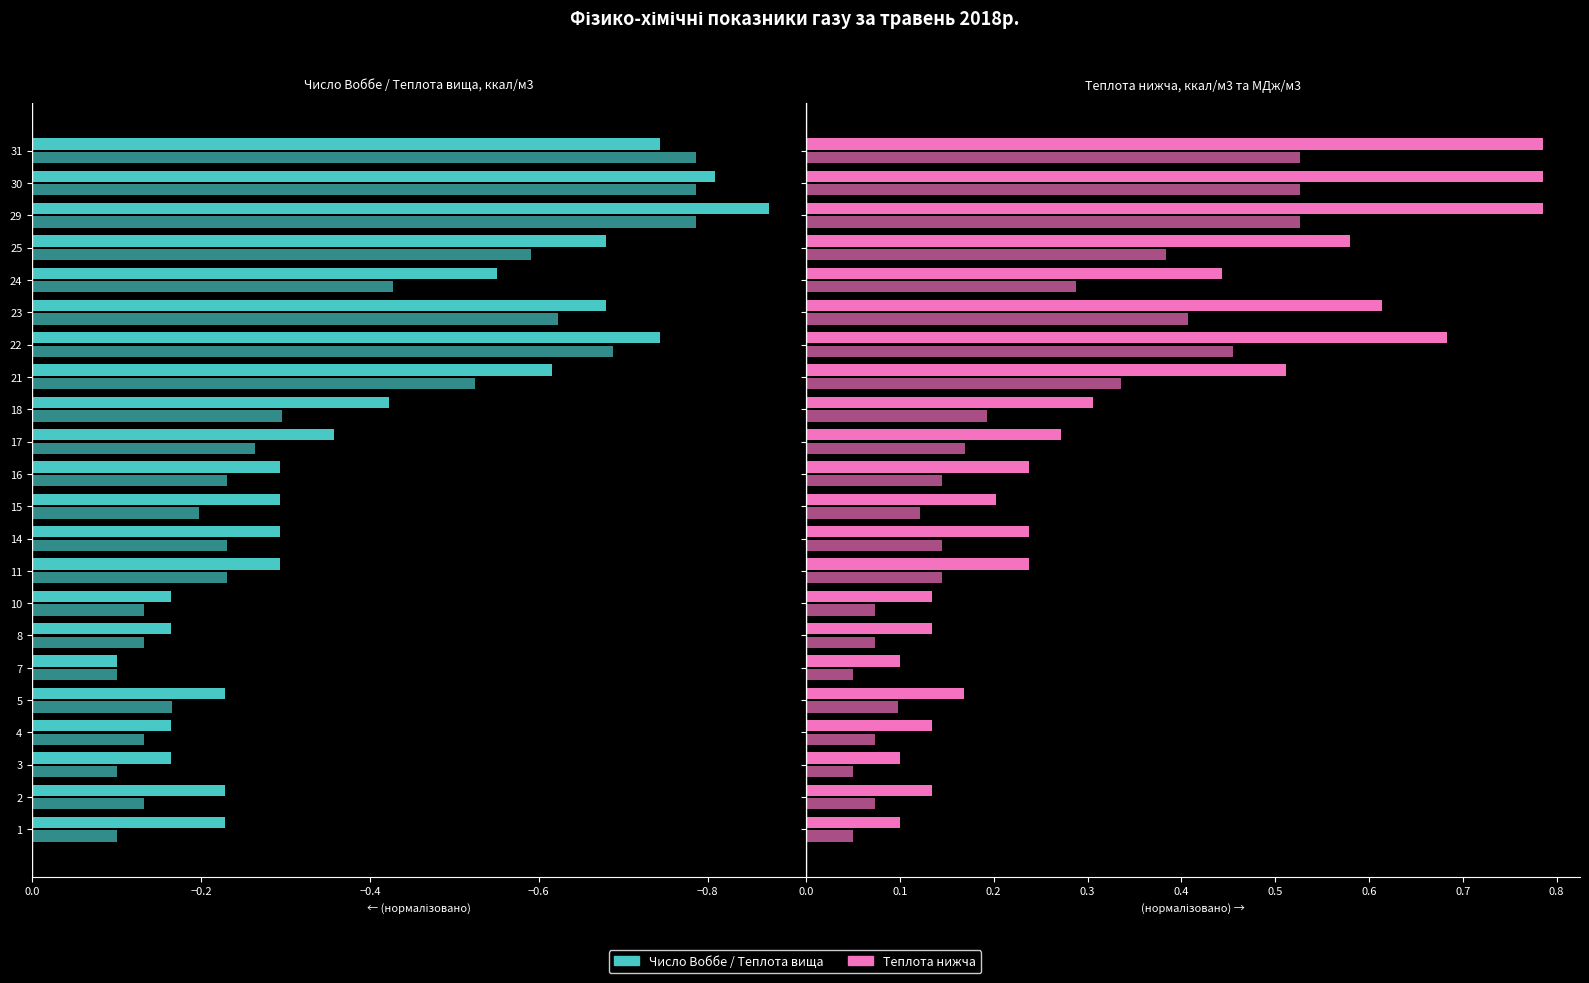

Rank the series by their maximum value, from highest to lowest.

Теплота нижча, ккал/м3, Теплота нижча, МДж/м3, Число Воббе вище, ккал/м3, Теплота згоряння вища, ккал/м3